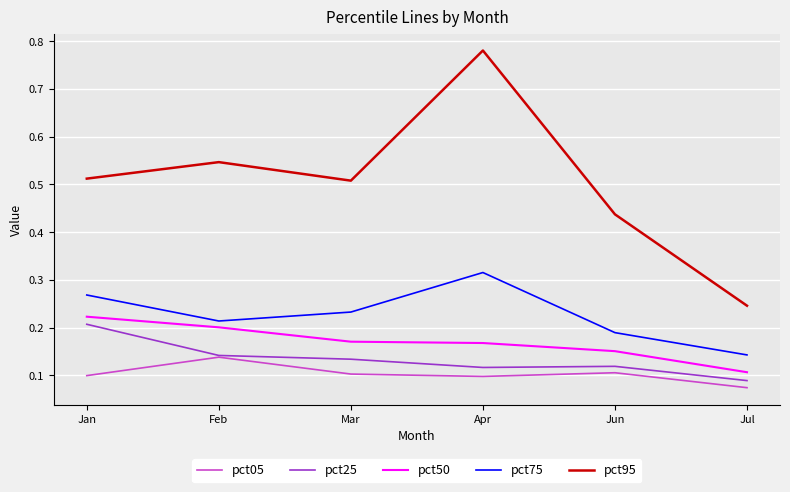

How many pct95 values are between 0 and 1?

6